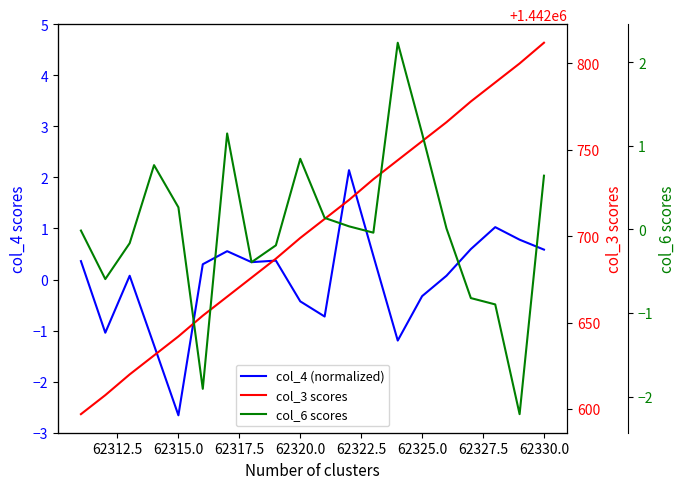

At how many categories does at least one series exceed 498584?

20